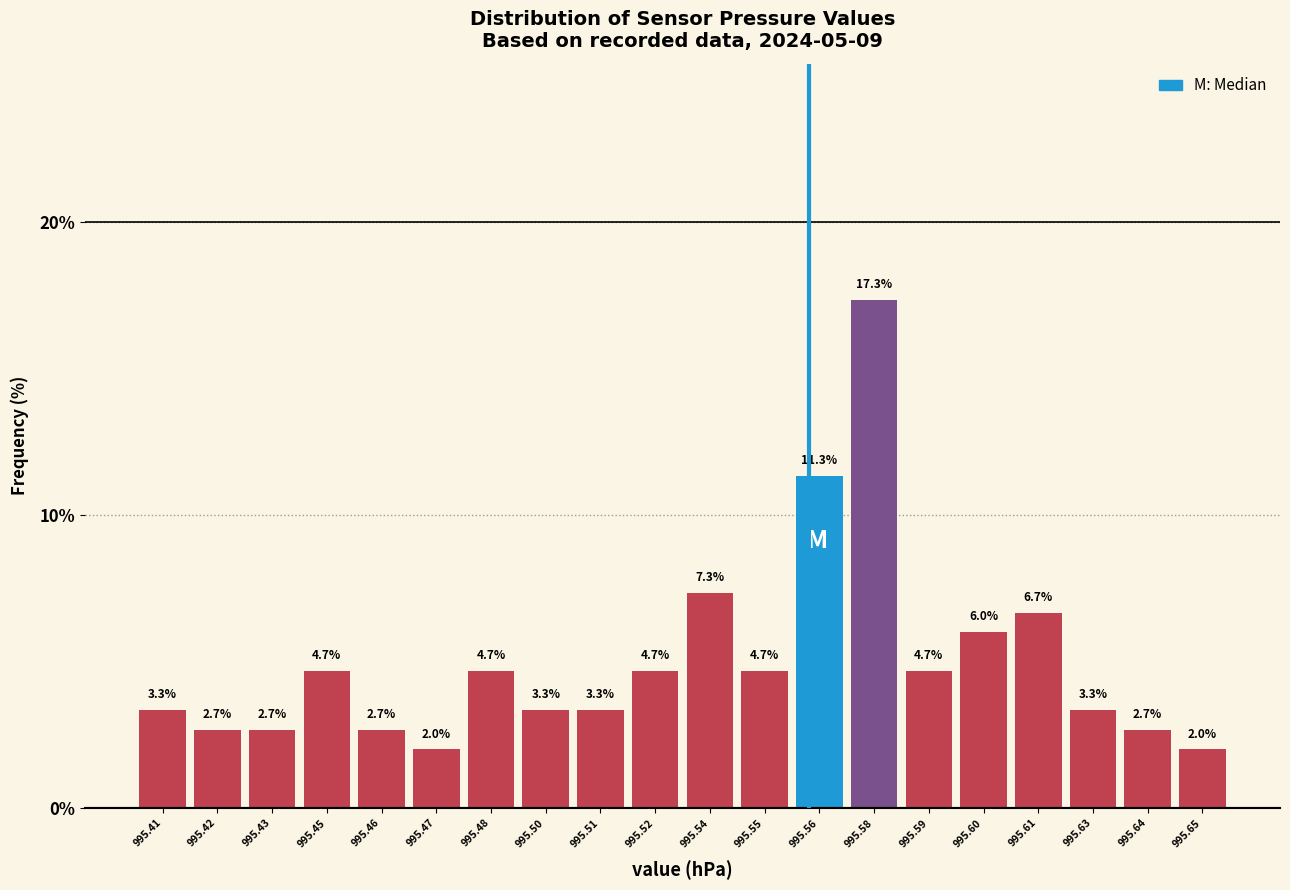

Reading right to left, transcribe all the data shown in this chart.

2.0	2.7	3.3	6.7	6.0	4.7	17.3	11.3	4.7	7.3	4.7	3.3	3.3	4.7	2.0	2.7	4.7	2.7	2.7	3.3